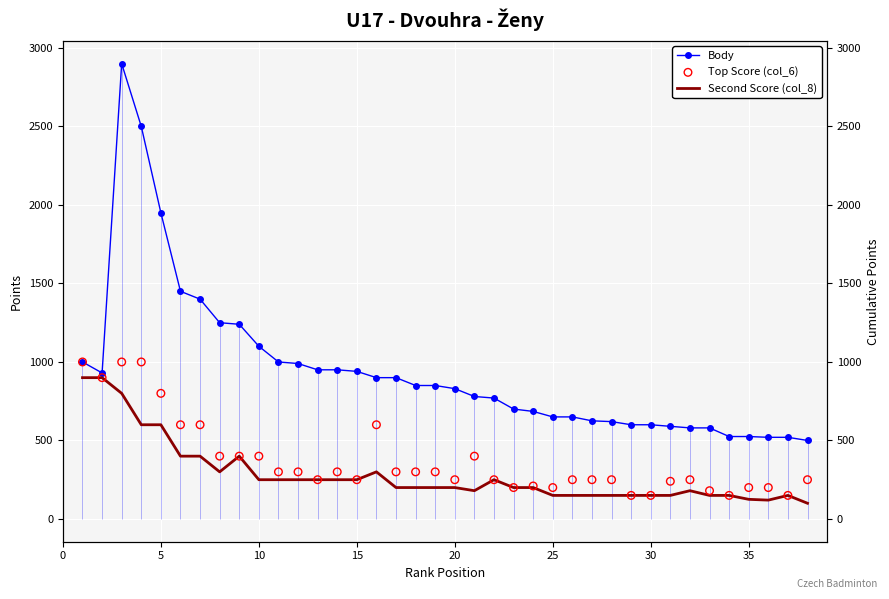

What are all the series names shown in the legend?

Body, Second Score (col_8), Top Score (col_6)